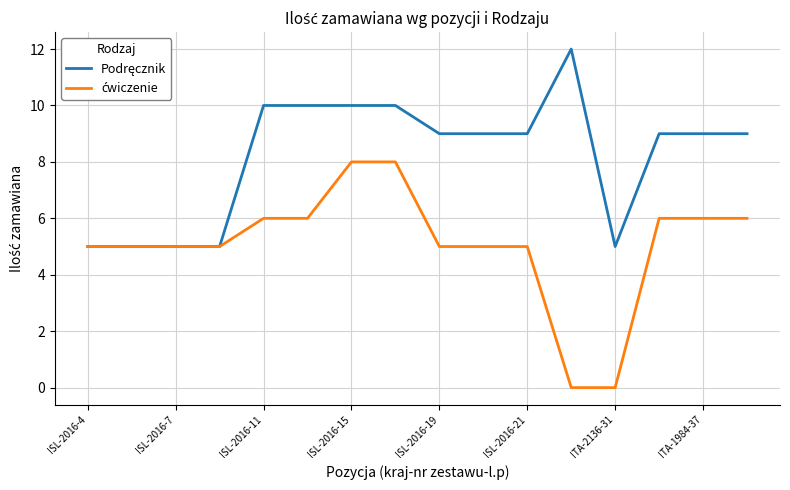

In Podręcznik, how many points are lower than both neighbors (excluding endpoints)?

1